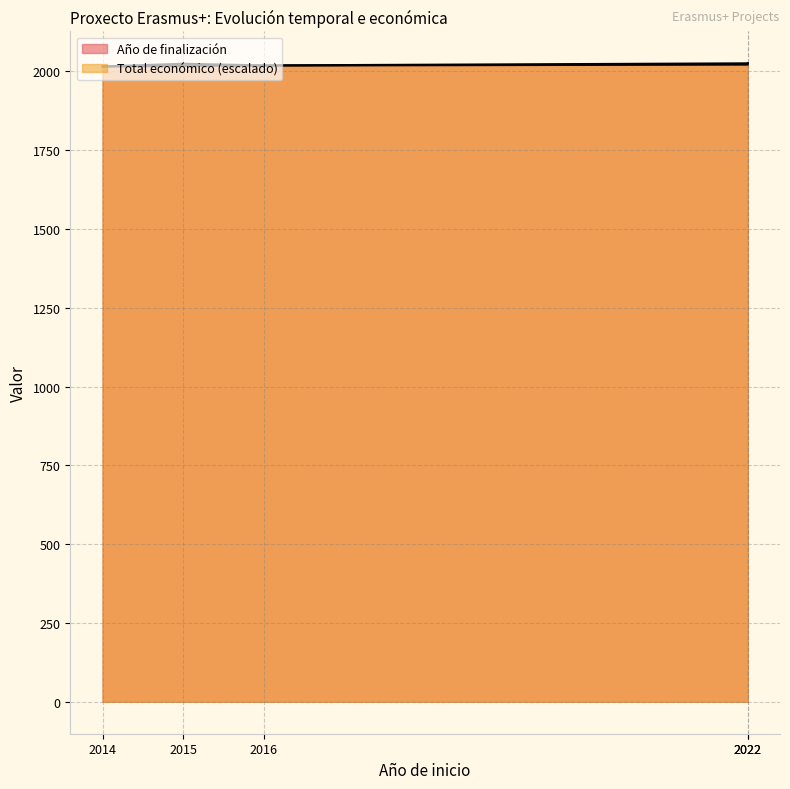

Rank the series at 2015 from highest to lowest value.

Total económico, Año de finalización